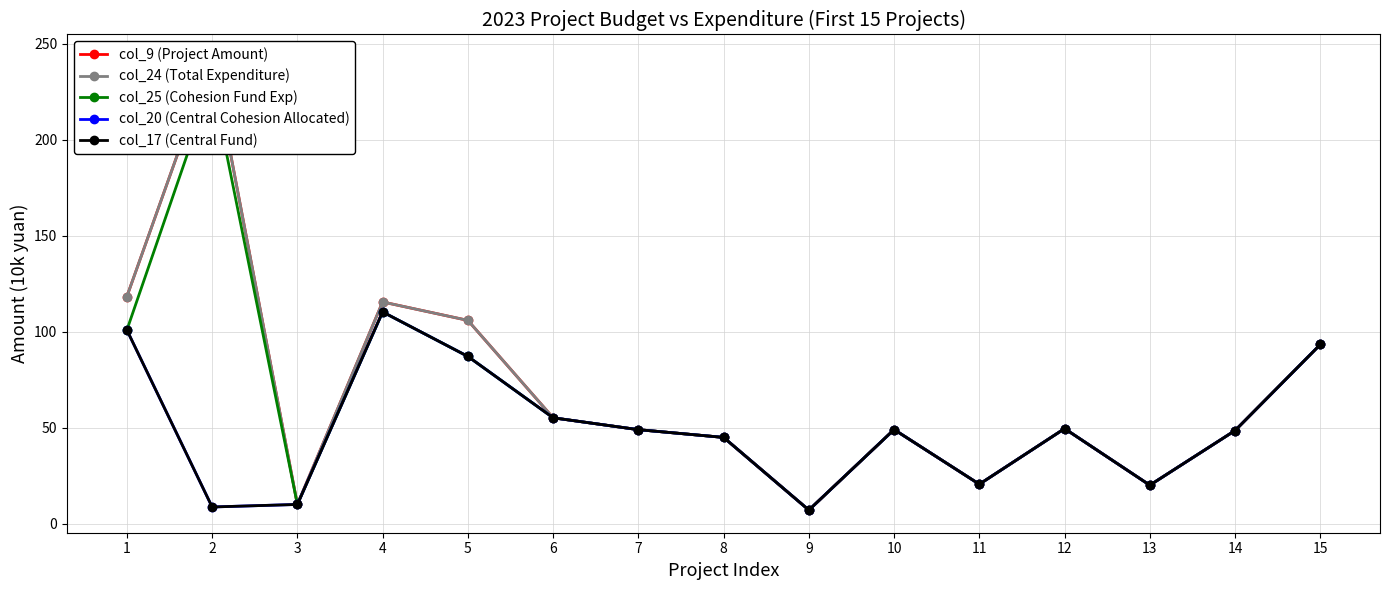

The col_9 (Project Amount) series shows 44.9 at 8. True or false?

True